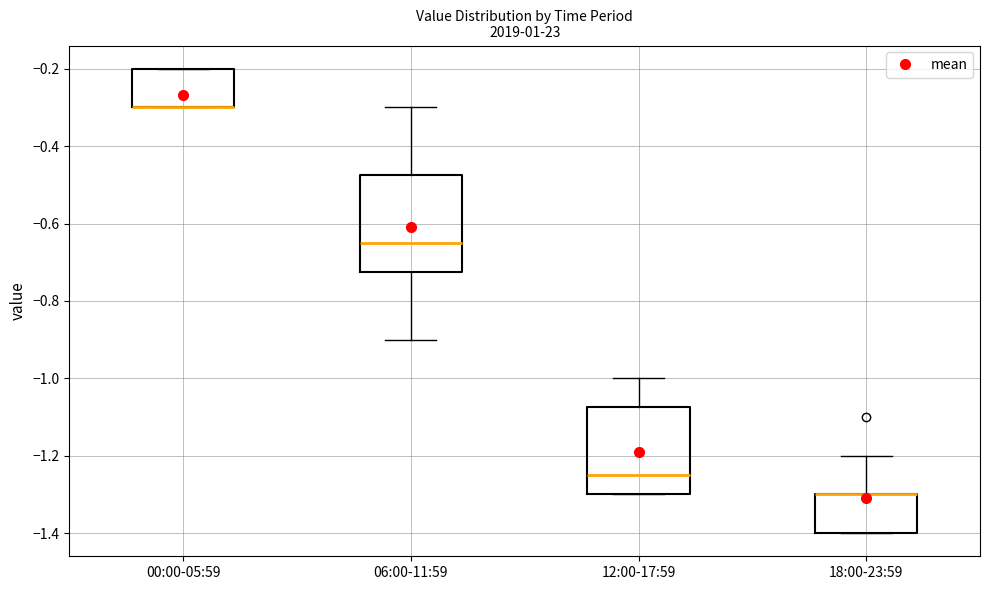

Comparing the boxes themselves (not the whiskers), which one is the tallest?

06:00-11:59